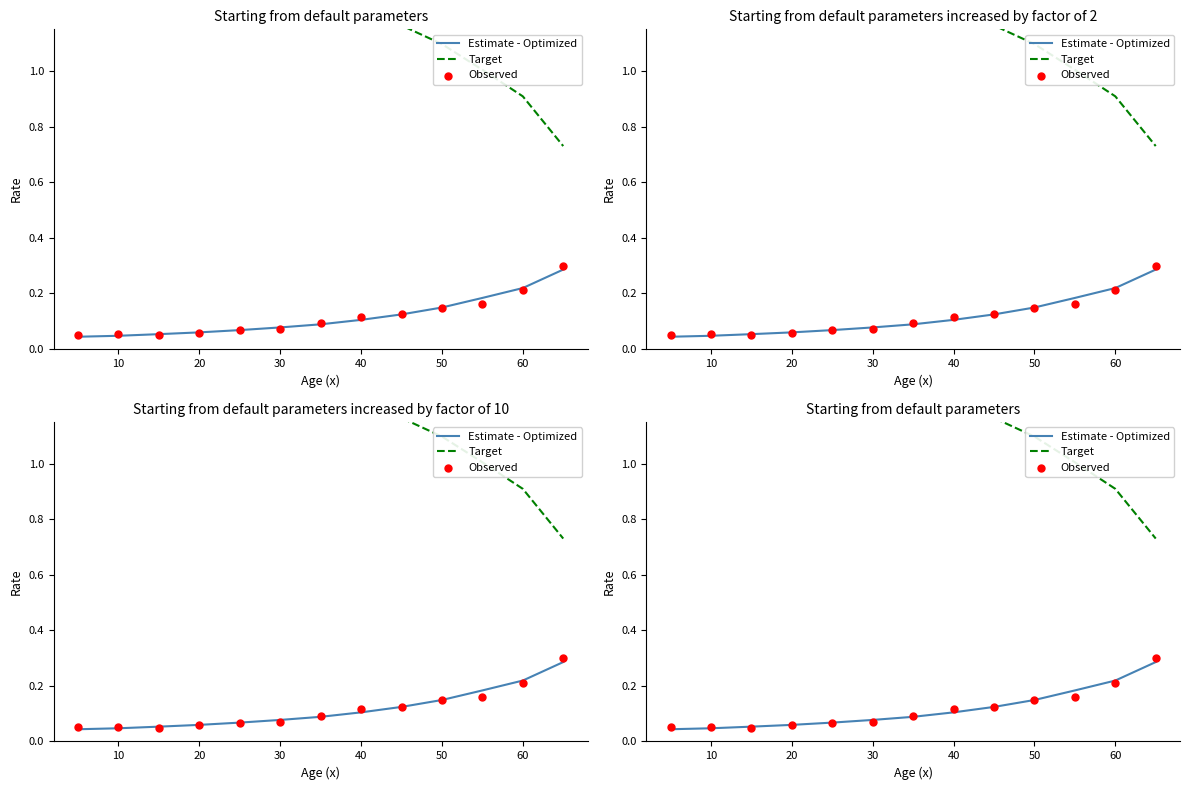

Which series has the widest spread of Y values?

Target